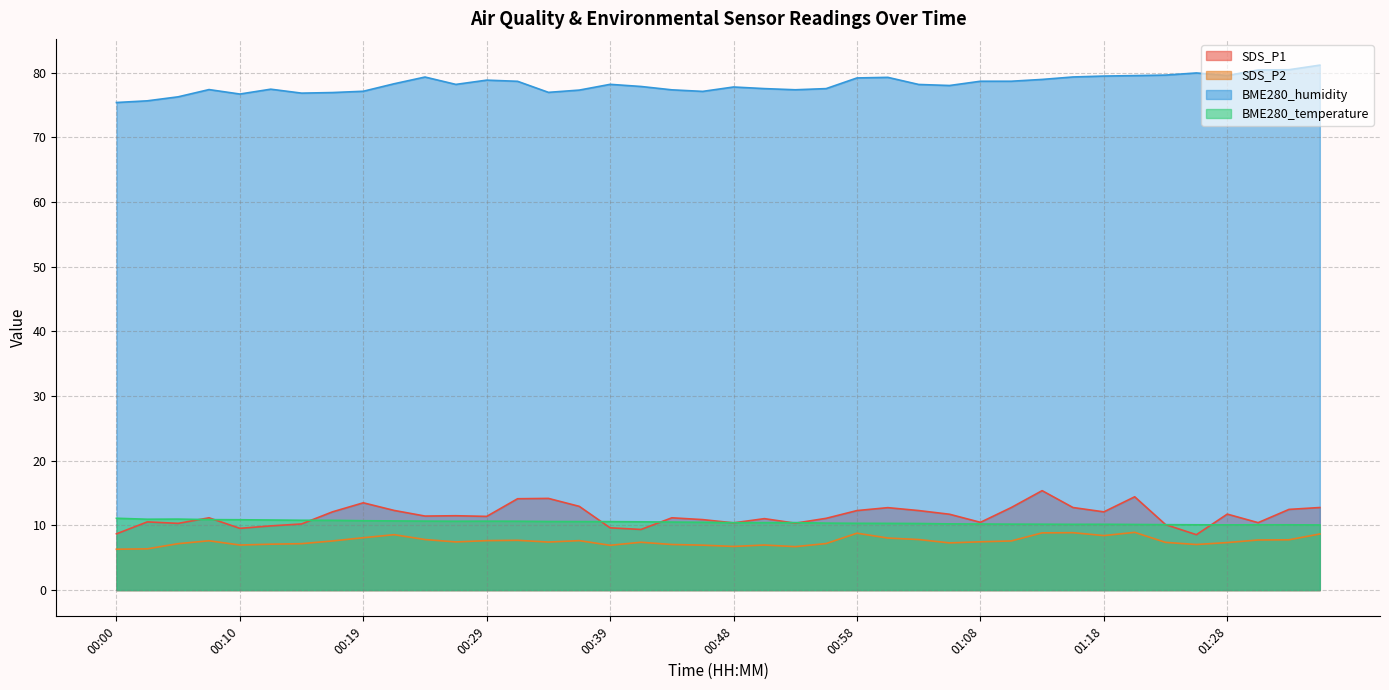

Does the chart have visible grid lines?

Yes